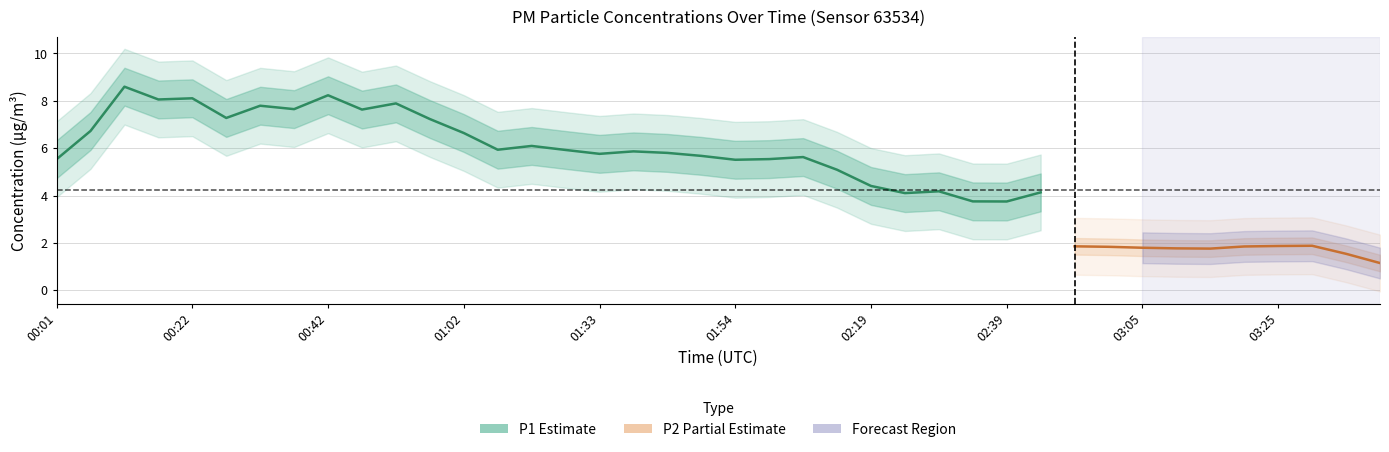

Where is the first local maximum for P1?

00:11